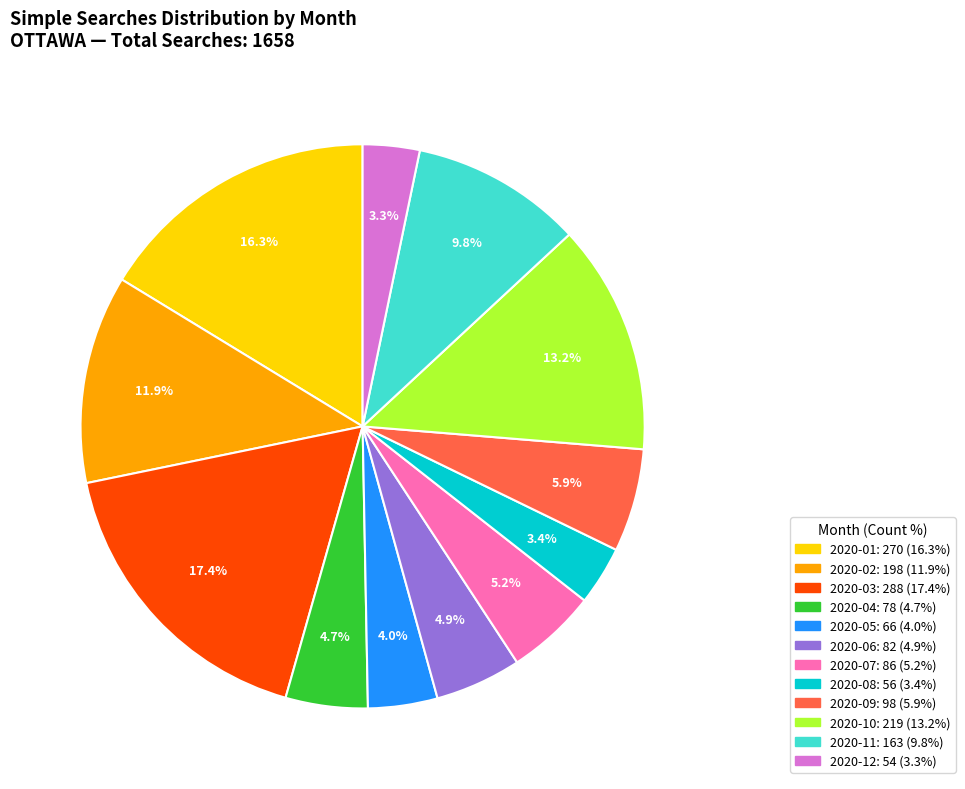

To the nearest percent, what portion does 2020-01 represent?

16%